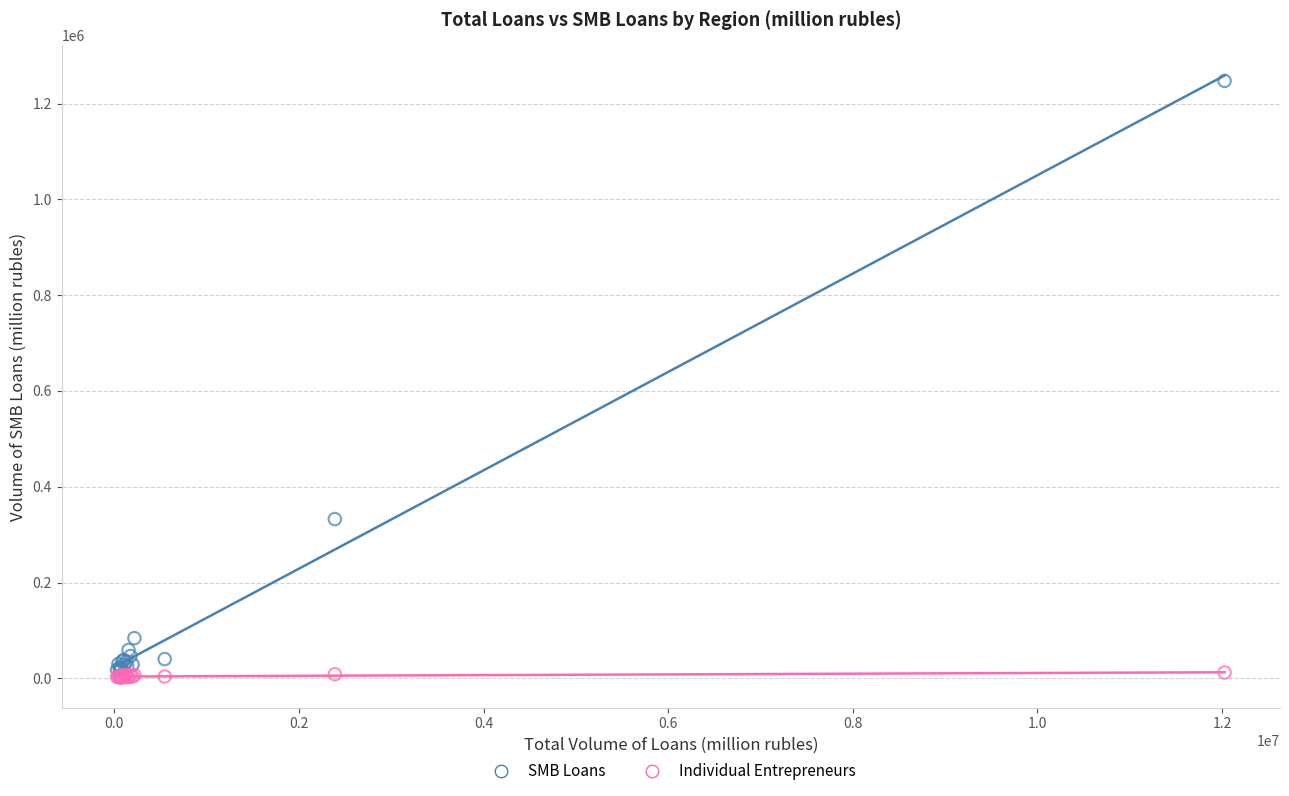

Across all series, what Y value is closest to 624681?

332598